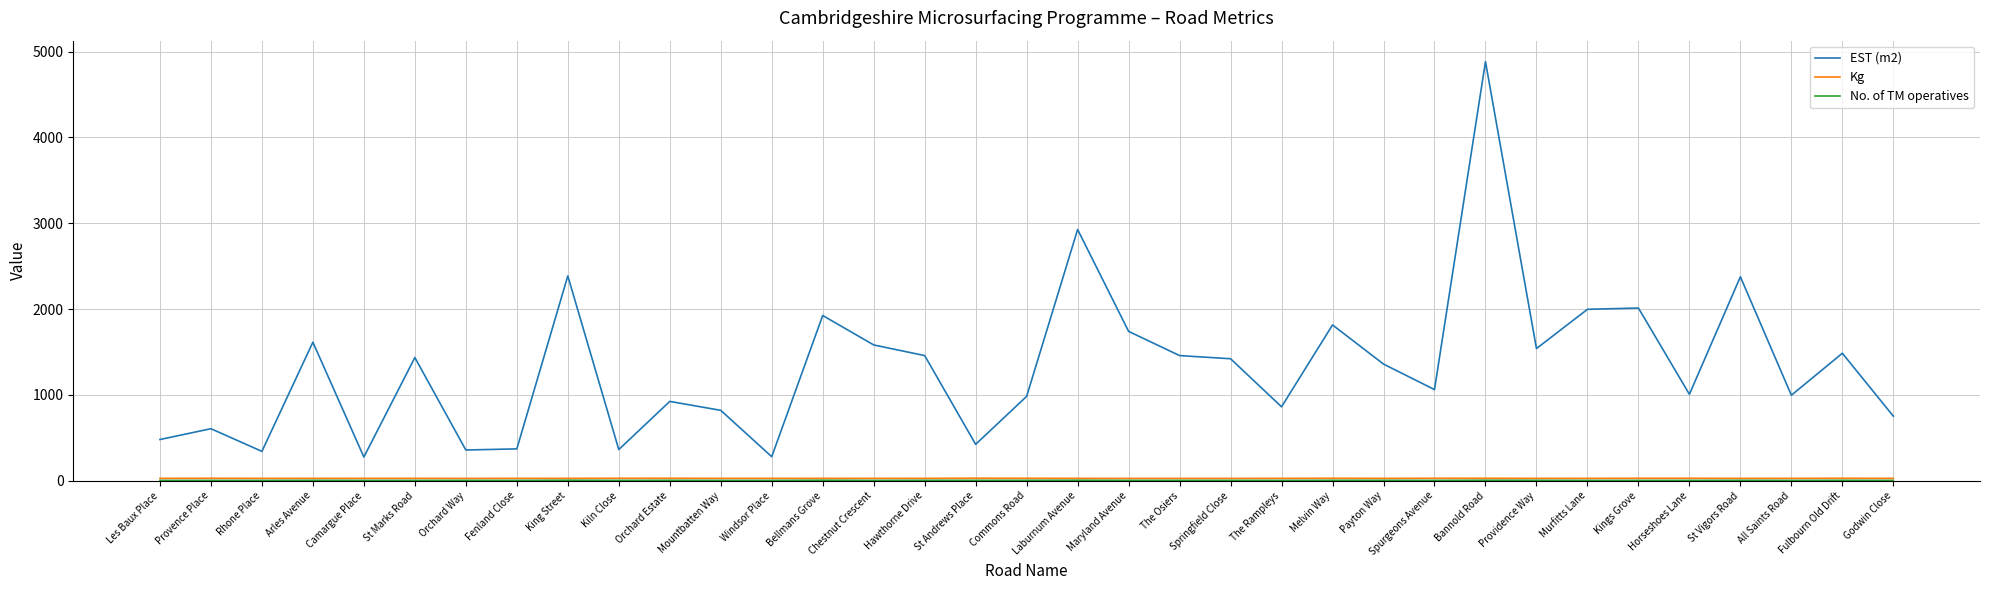

What is the maximum value shown in the chart?

4883